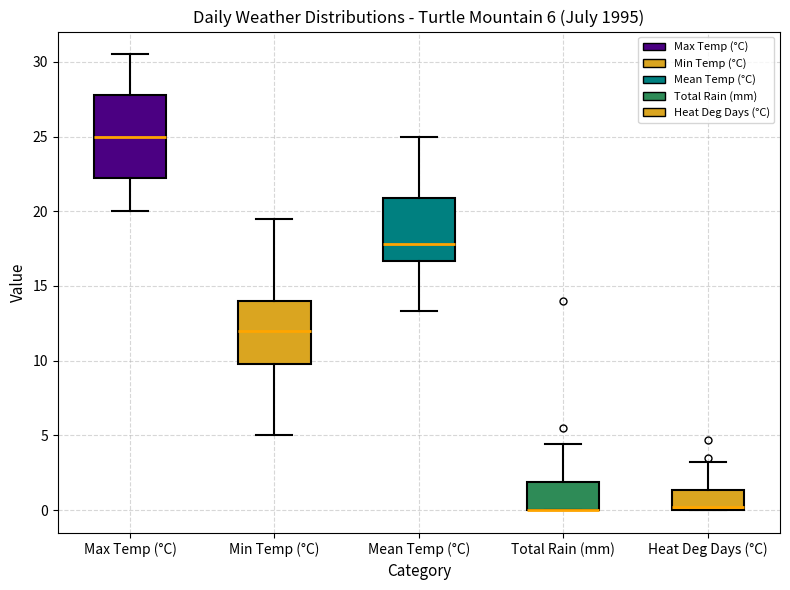

Comparing the boxes themselves (not the whiskers), which one is the tallest?

Max Temp (°C)